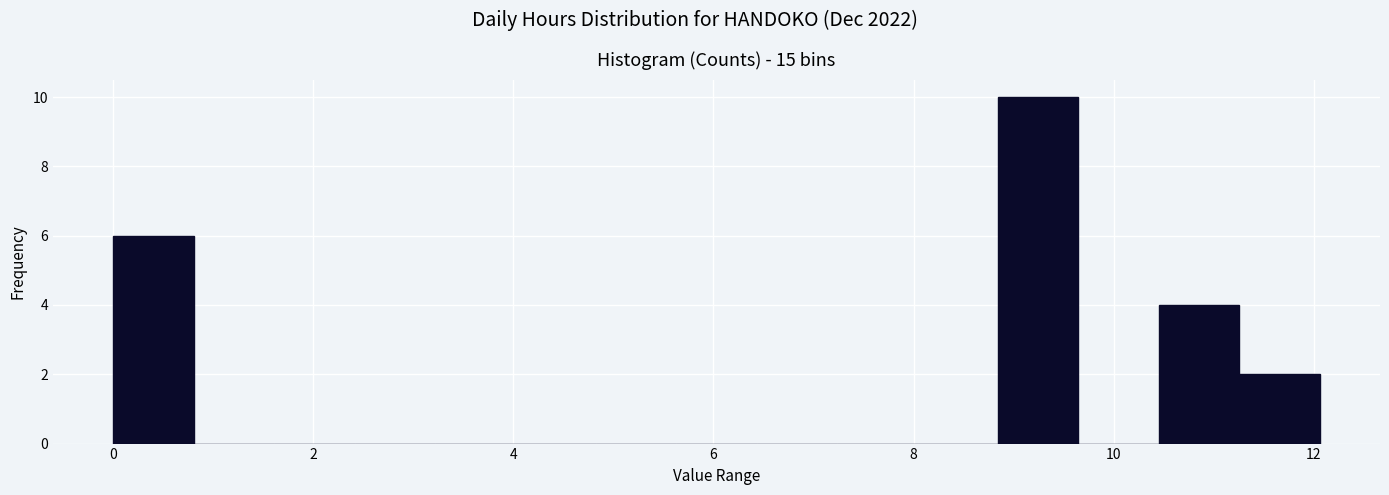

Reading left to right, transcribe this chart: for each bar, give the range it covers on the x-axis and its height. Neither the bar edges nor the heights are printed on the chart, so give them approximately, as read against the axes.

0.0 to 0.8: 6
0.8 to 1.6: 0
1.6 to 2.4: 0
2.4 to 3.2: 0
3.2 to 4.0: 0
4.0 to 4.8: 0
4.8 to 5.6: 0
5.6 to 6.4: 0
6.4 to 7.2: 0
7.2 to 8.0: 0
8.0 to 8.8: 0
8.8 to 9.6: 10
9.6 to 10.4: 0
10.4 to 11.2: 4
11.2 to 12.0: 2